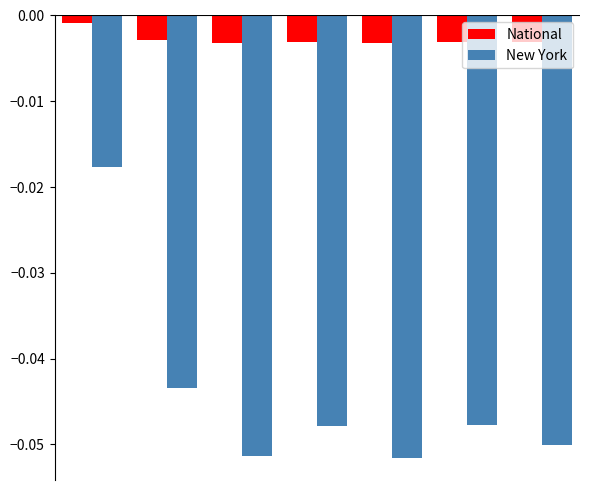

Which series has the largest total across all categories?

National